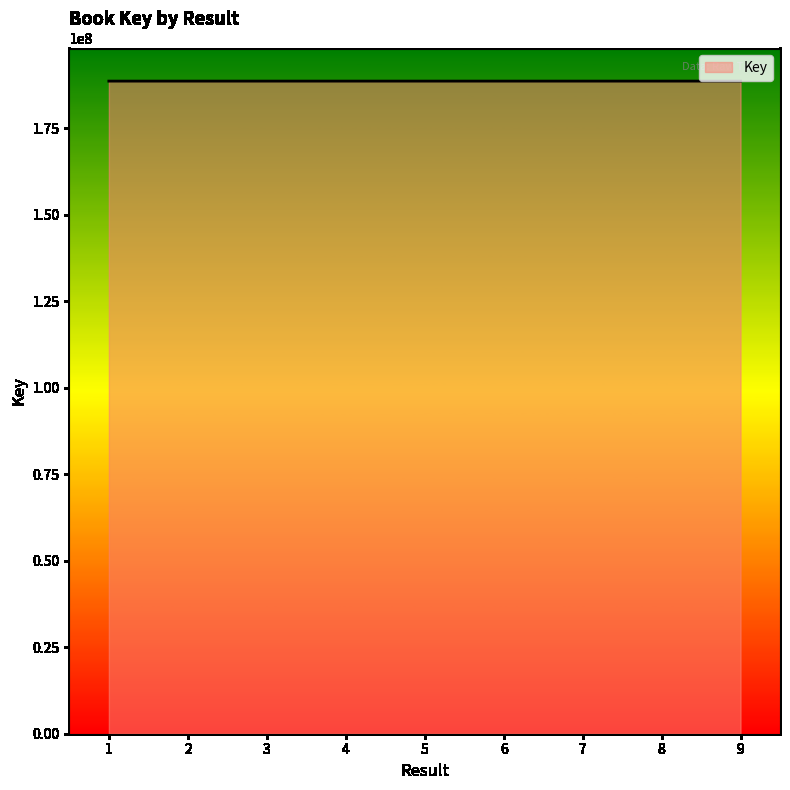

Approximately how many times larger is the value at 9 compared to 1?

1.0